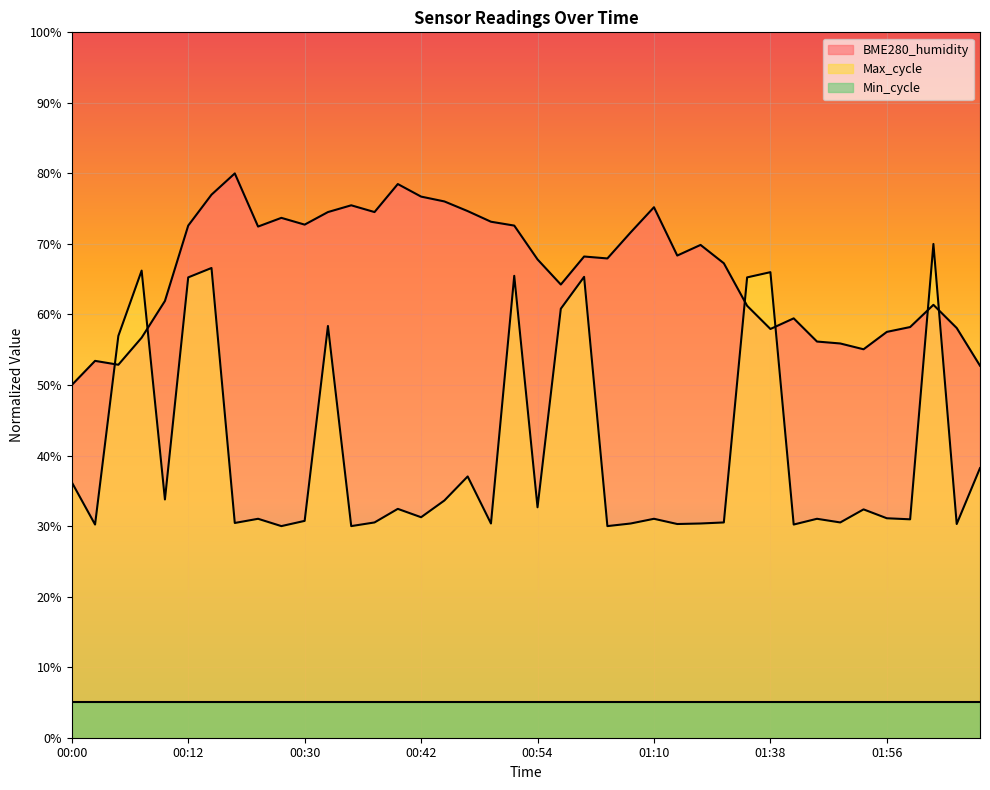

At which category does the chart reach its peak across all series?

00:17